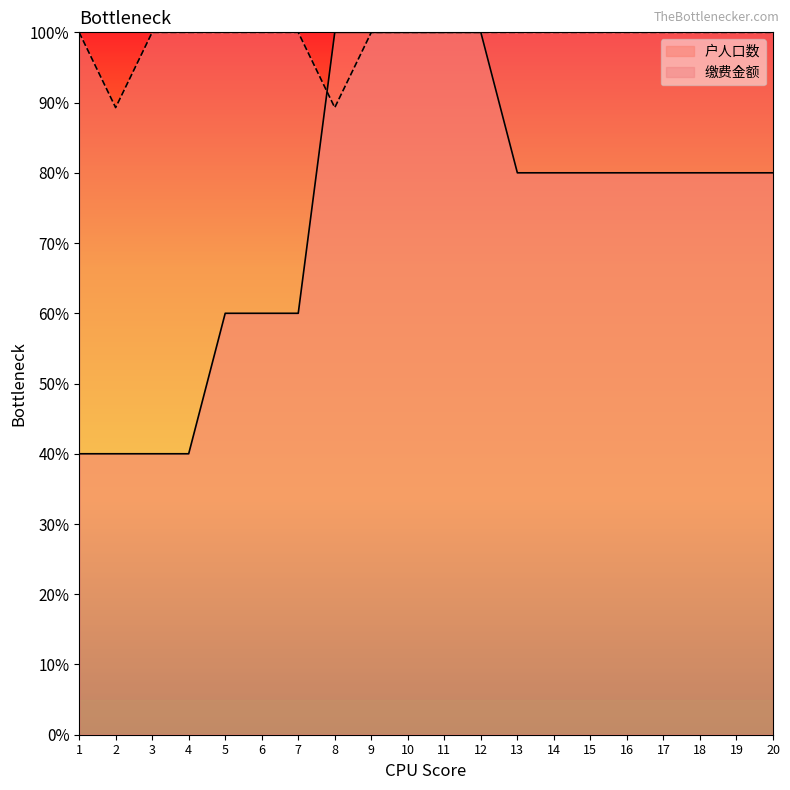

List the series in order of their peak value, lowest first.

户人口数, 缴费金额